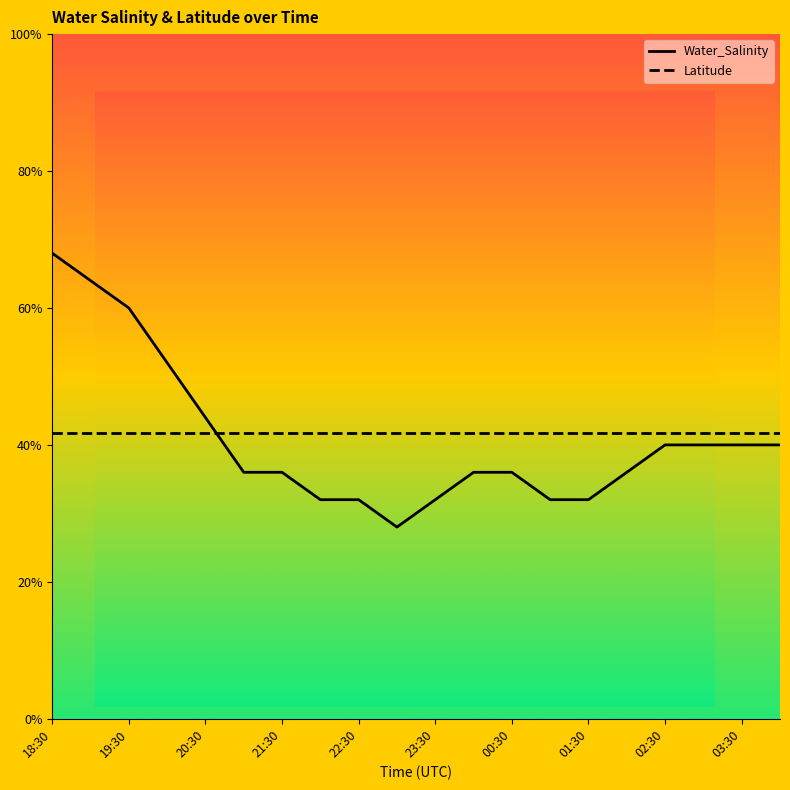

Rank the categories by value from highest to lowest.

18:30, 19:00, 19:30, 20:00, 20:30, 02:30, 03:00, 03:30, 04:00, 21:00, 21:30, 00:00, 00:30, 02:00, 22:00, 22:30, 23:30, 01:00, 01:30, 23:00